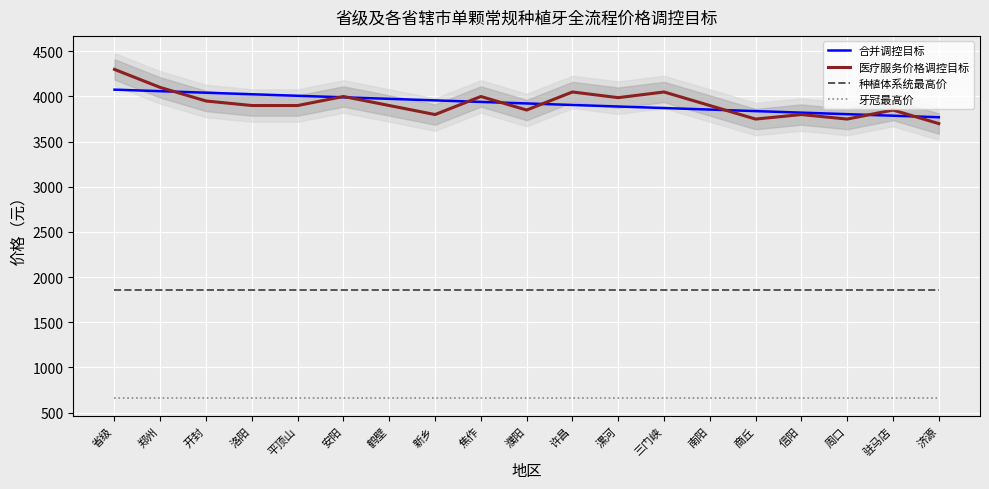

True or false: 医疗服务价格调控目标 and 牙冠最高价 cross at least once.

False